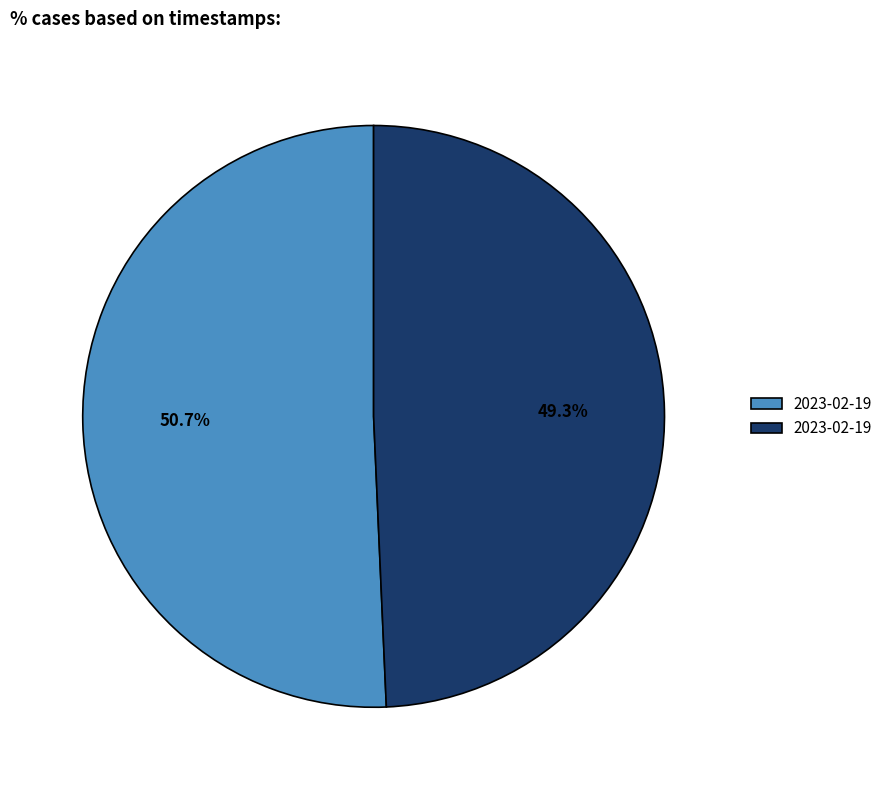

Is there a majority slice in this chart?

Yes